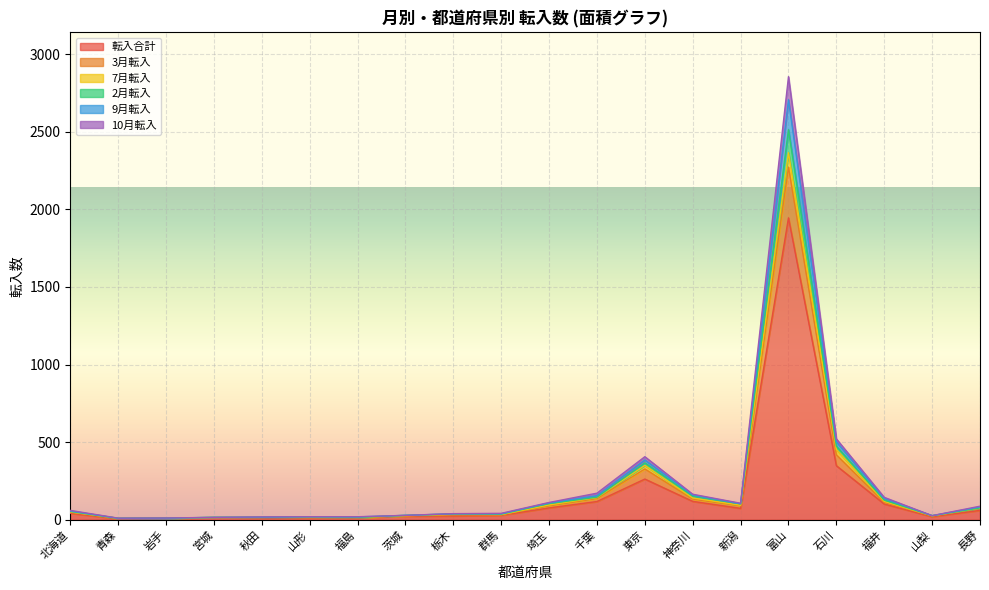

At which category is the sum across all series the highest?

富山